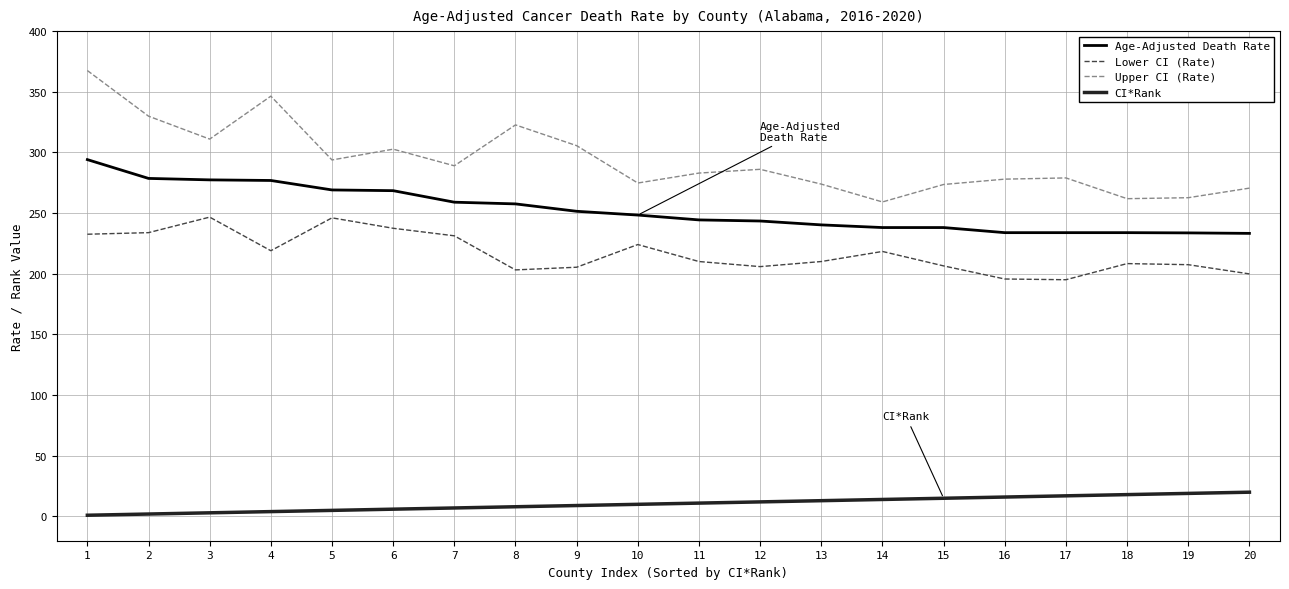

The value of Age-Adjusted Death Rate at 7 is 259.0. True or false?

True